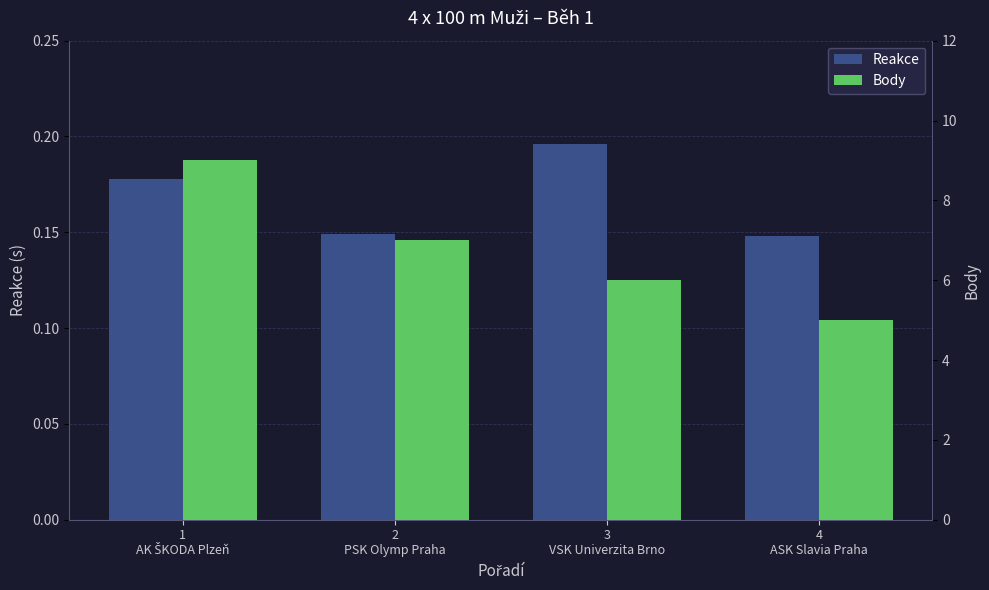

What is the label of the 4th bar from the left?

4
ASK Slavia Praha